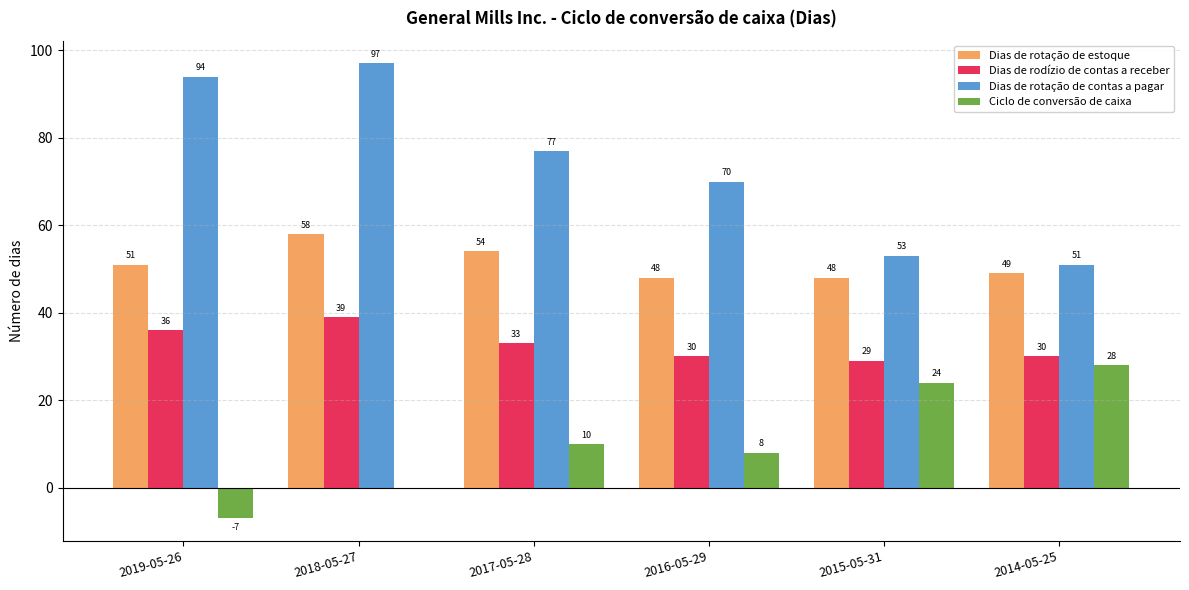

What is the average value of the Dias de rodízio de contas a receber series?

33